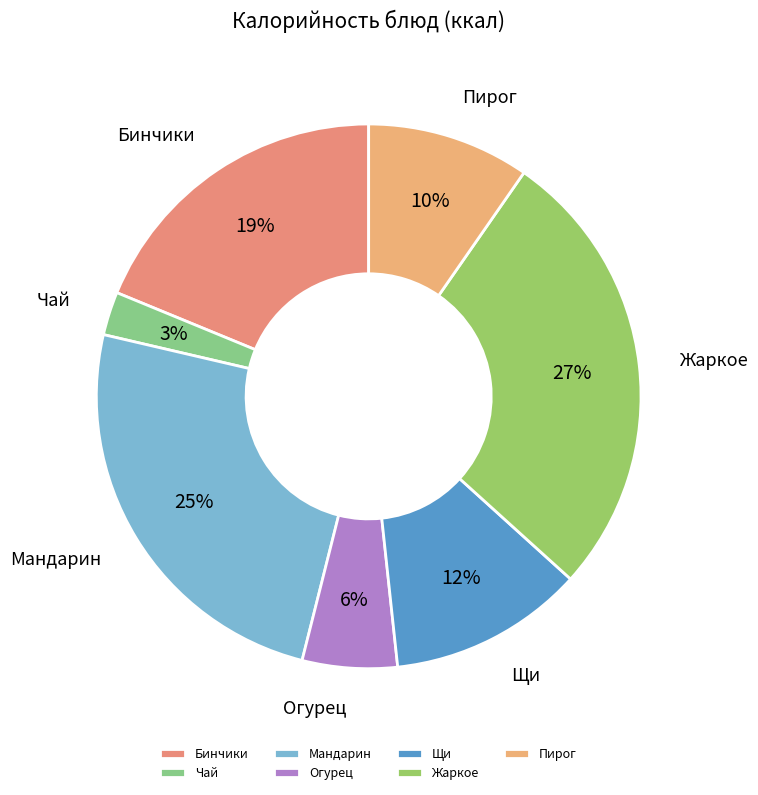

What percentage is the Бинчики slice, to the nearest percent?

19%